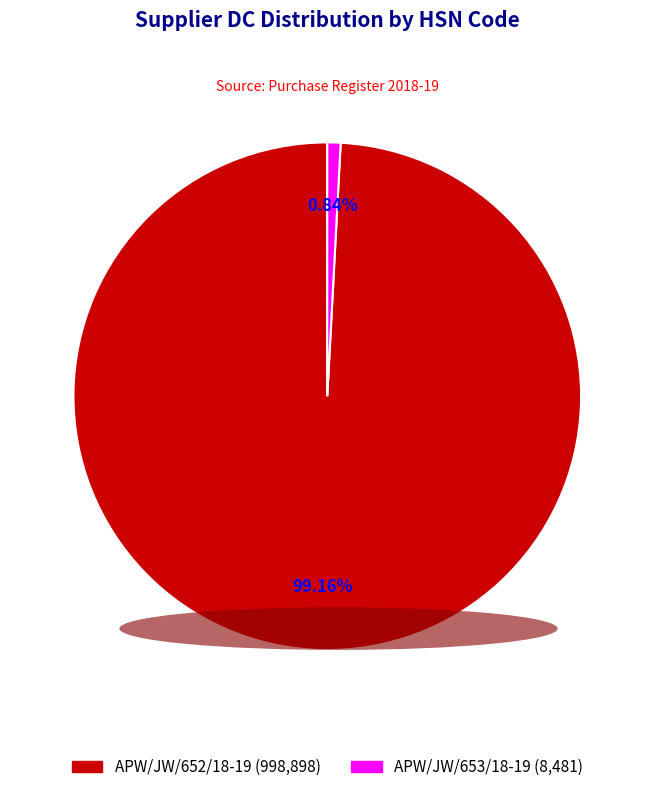

How many slices are in this pie chart?

2